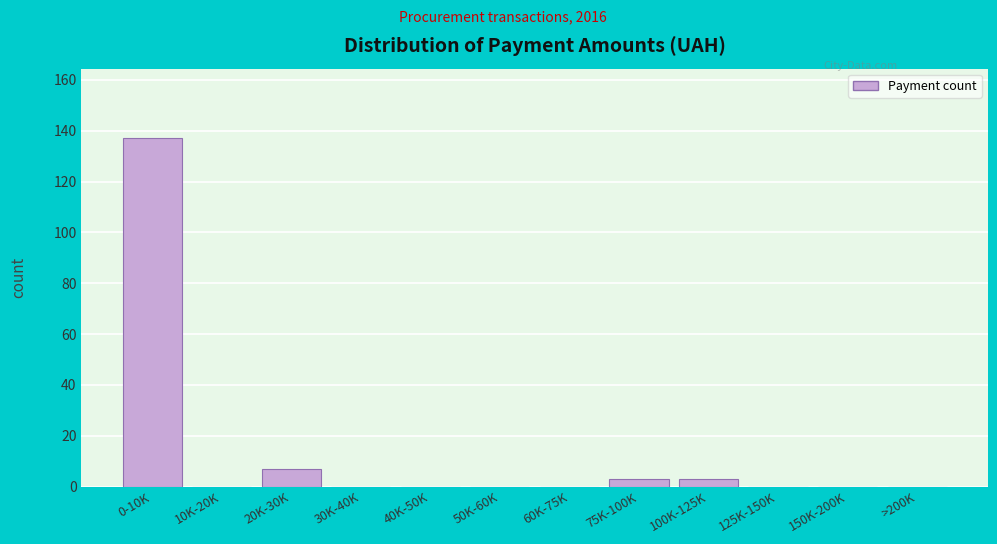

Reading left to right, what are all the values shown in this chart?

0-10K=137	10K-20K=0	20K-30K=7	30K-40K=0	40K-50K=0	50K-60K=0	60K-75K=0	75K-100K=3	100K-125K=3	125K-150K=0	150K-200K=0	>200K=0